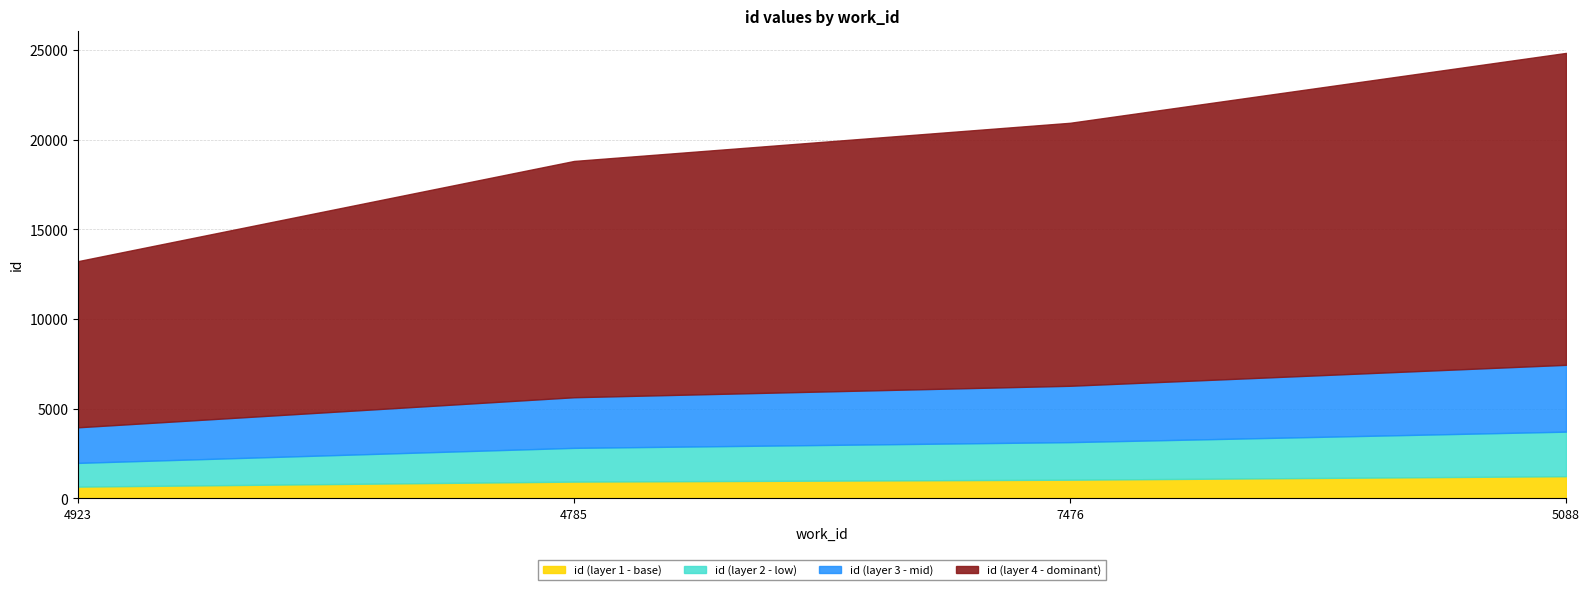

What is the ratio of the value at 4923 to the value at 4785?

0.7